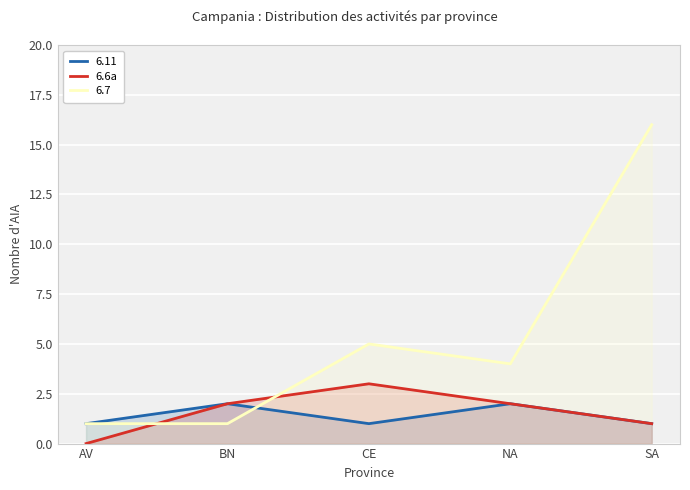

What is the sum of the values at CE and NA?

5